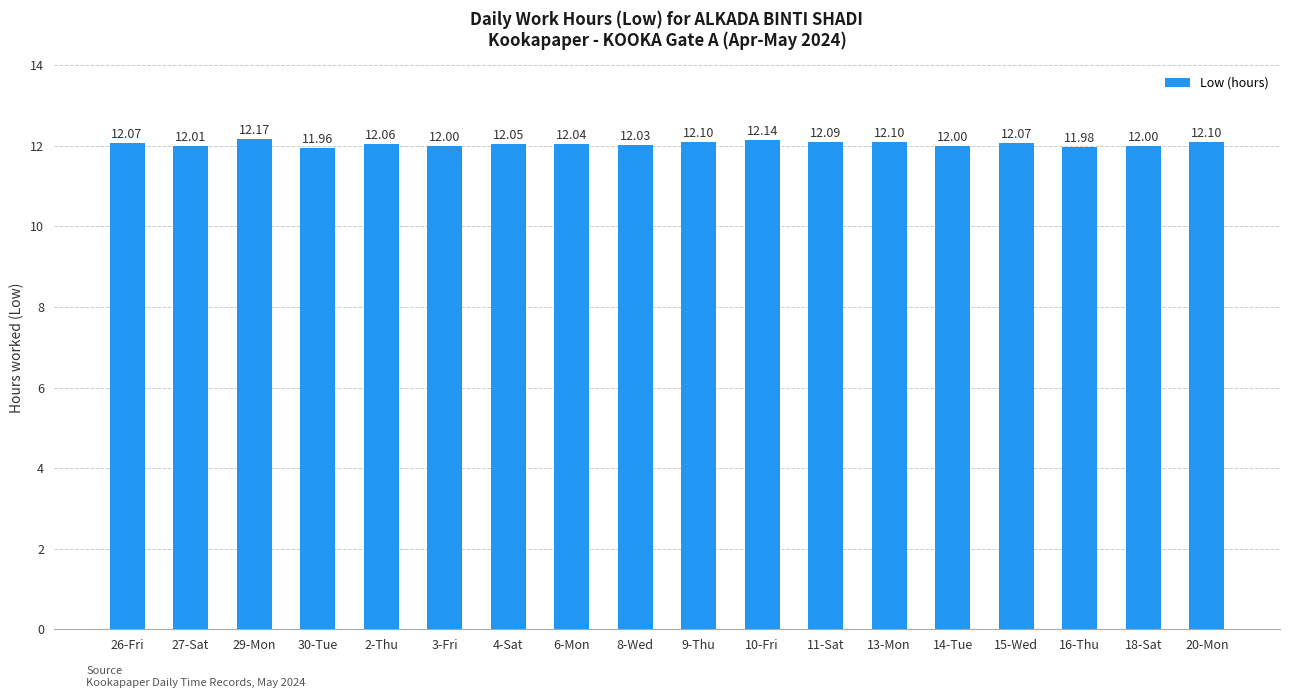

How many data points are less than 12?

2